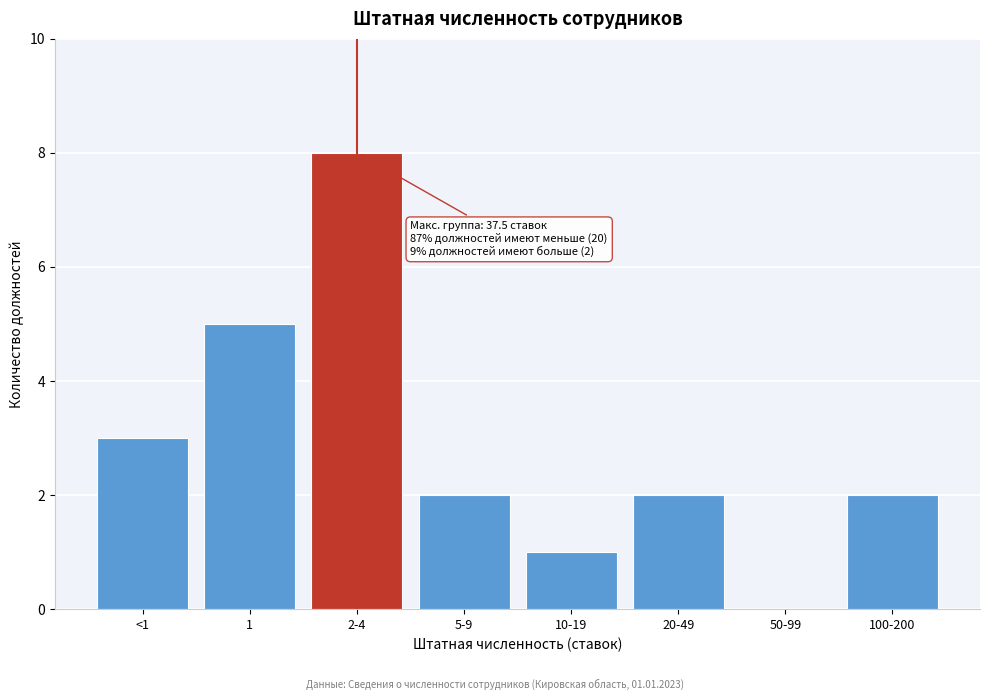

Reading left to right, what are all the values shown in this chart?

<1=3	1=5	2-4=8	5-9=2	10-19=1	20-49=2	50-99=0	100-200=2